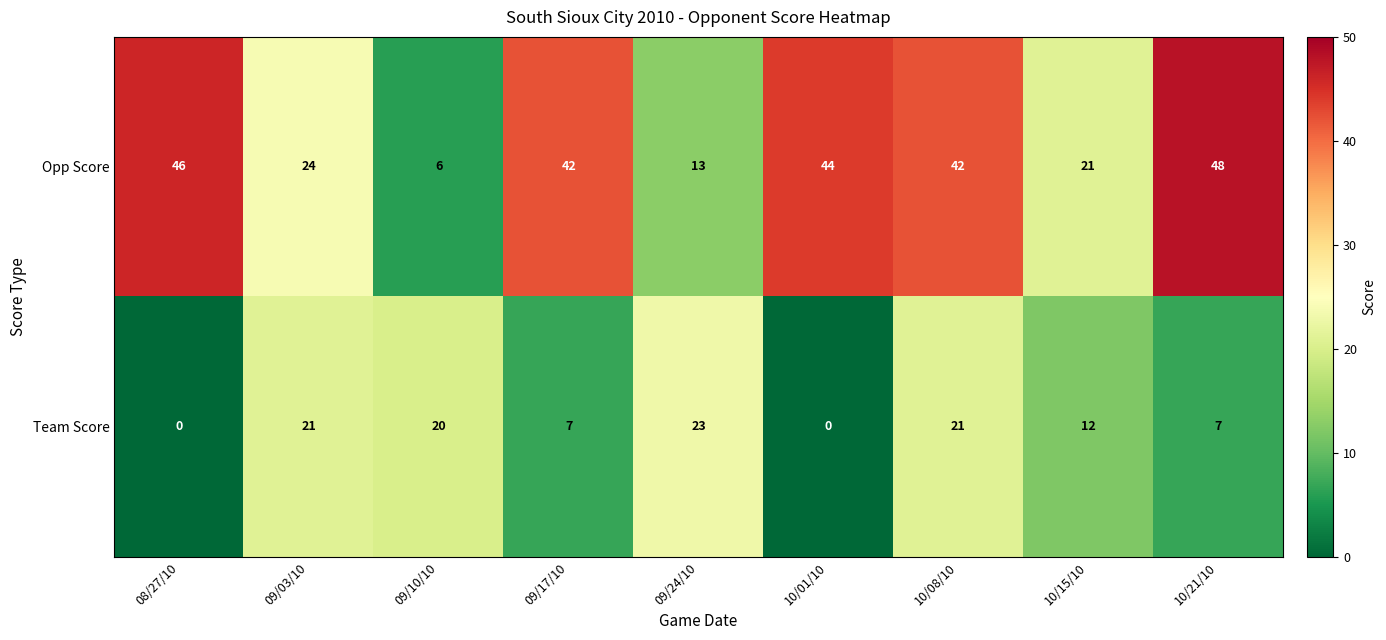

What is the difference between the Team Score values at 10/15/10 and 09/10/10?

8